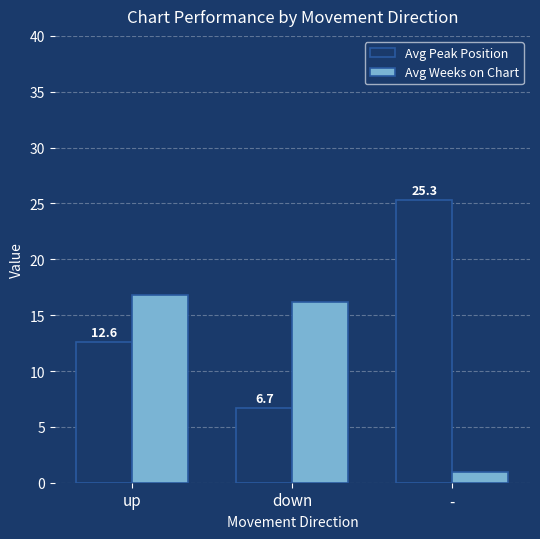

True or false: Avg Weeks on Chart has a value of 1.0 at -.

True